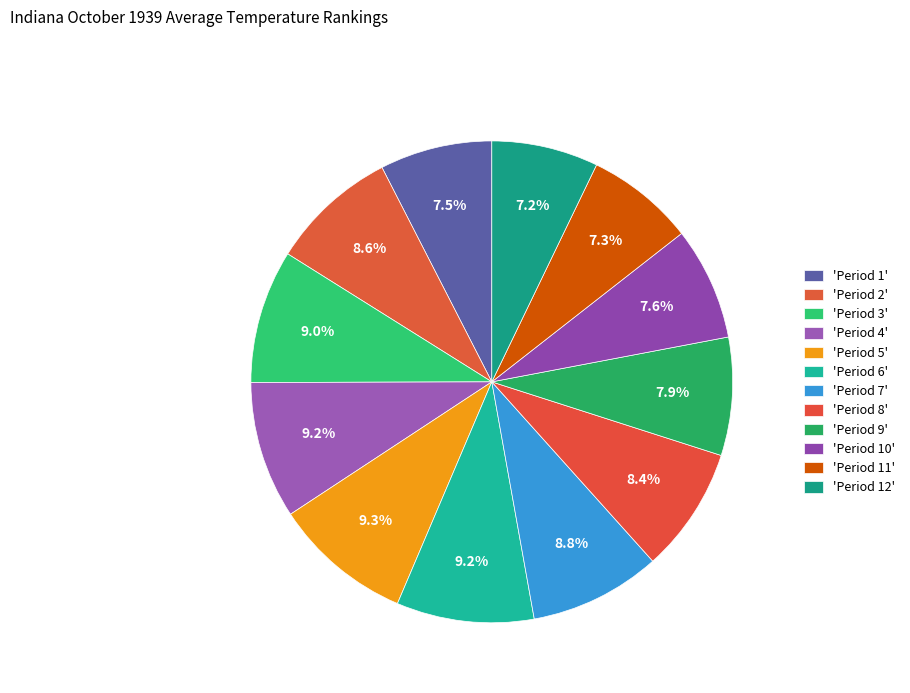

Count the number of slices in the pie.

12